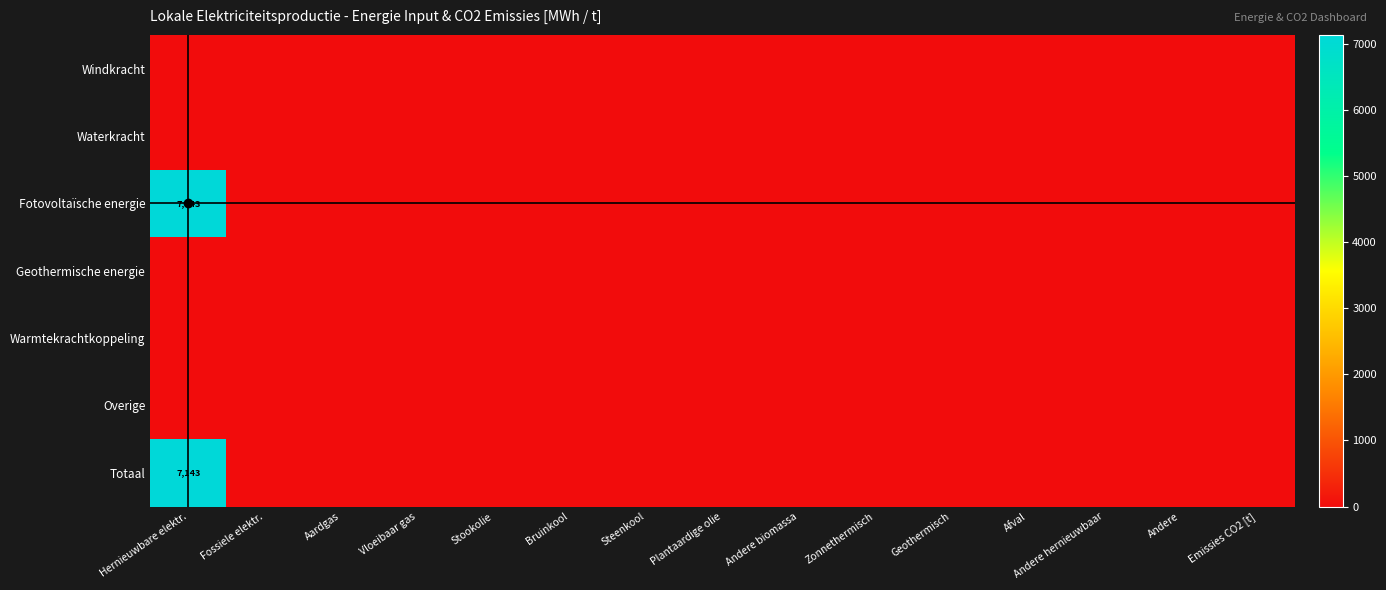

Rank the categories by Fotovoltaïsche energie value from highest to lowest.

Hernieuwbare elektr., Fossiele elektr., Aardgas, Vloeibaar gas, Stookolie, Bruinkool, Steenkool, Plantaardige olie, Andere biomassa, Zonnethermisch, Geothermisch, Afval, Andere hernieuwbaar, Andere, Emissies CO2 [t]